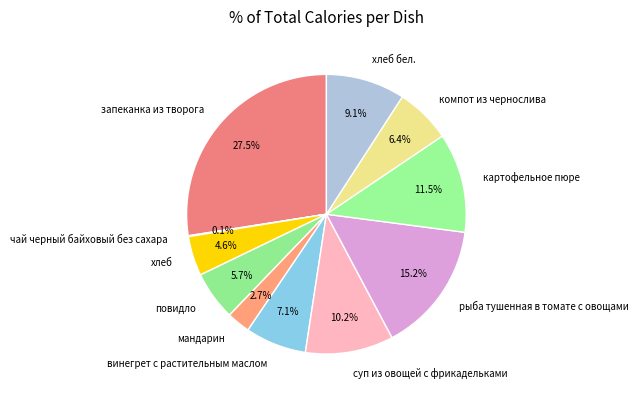

To the nearest percent, what is the difference between the largest and smallest slice percentages?

27%